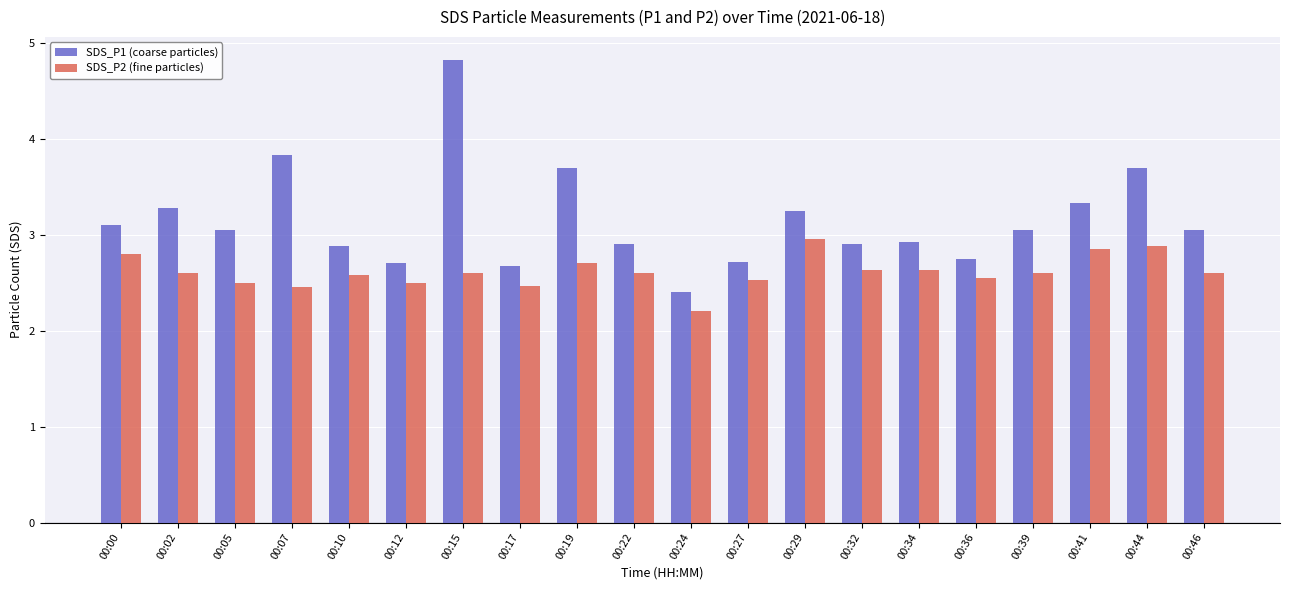

What is the difference between the SDS_P1 (coarse particles) values at 00:02 and 00:00?

0.2